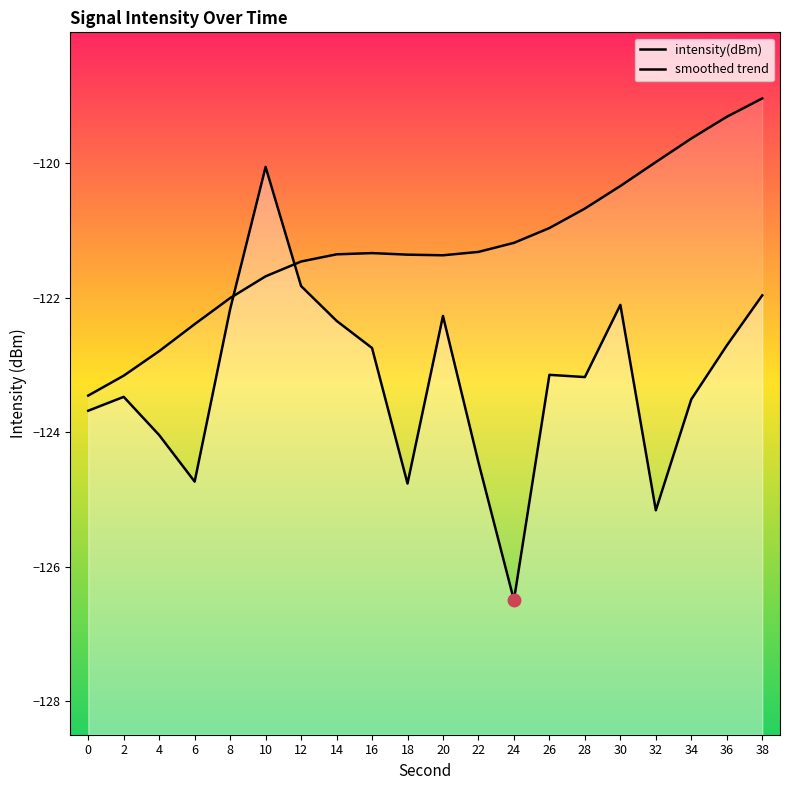

What is the total value across all series at 14?

-243.7